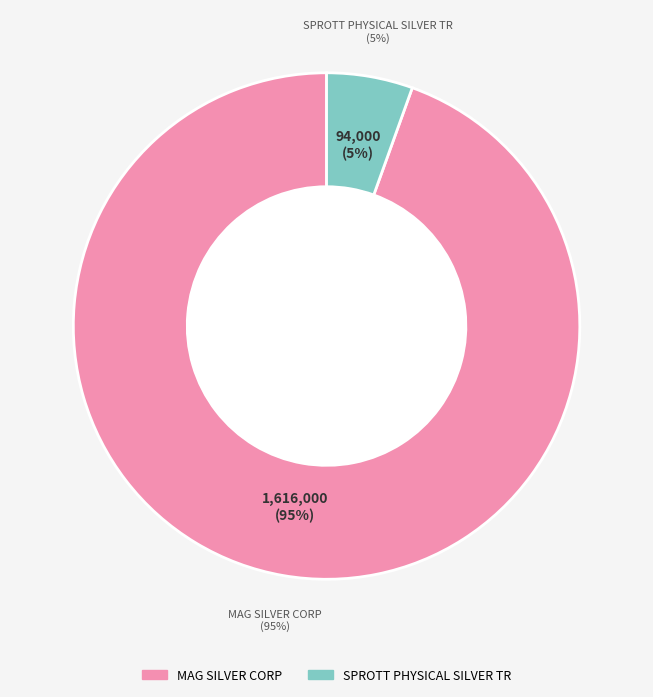

To the nearest percent, what percentage of the pie is SPROTT PHYSICAL SILVER TR?

5%